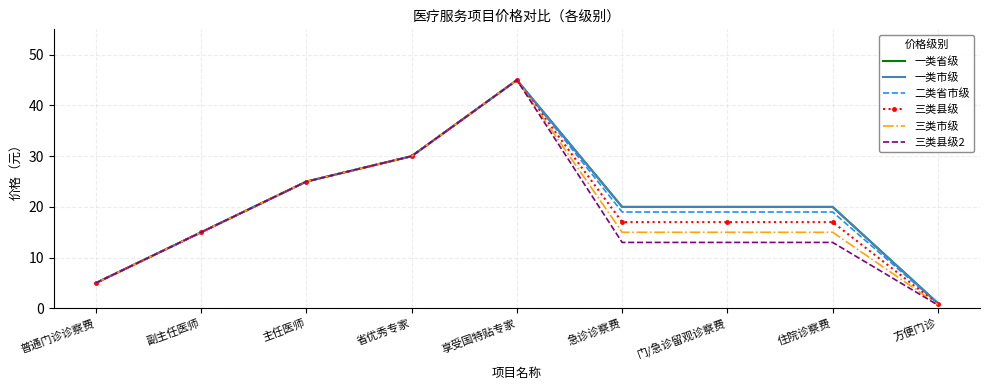

Is this an area chart (filled region under the line)?

No